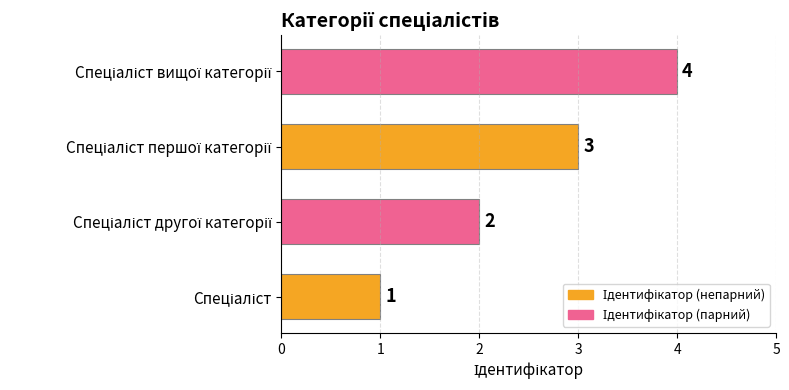

How many values are between 2 and 4?

3